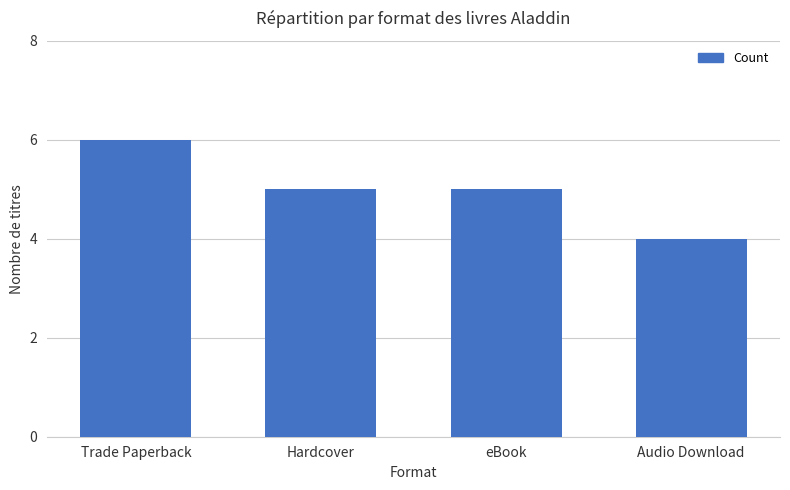

What is the approximate value at Hardcover?

5